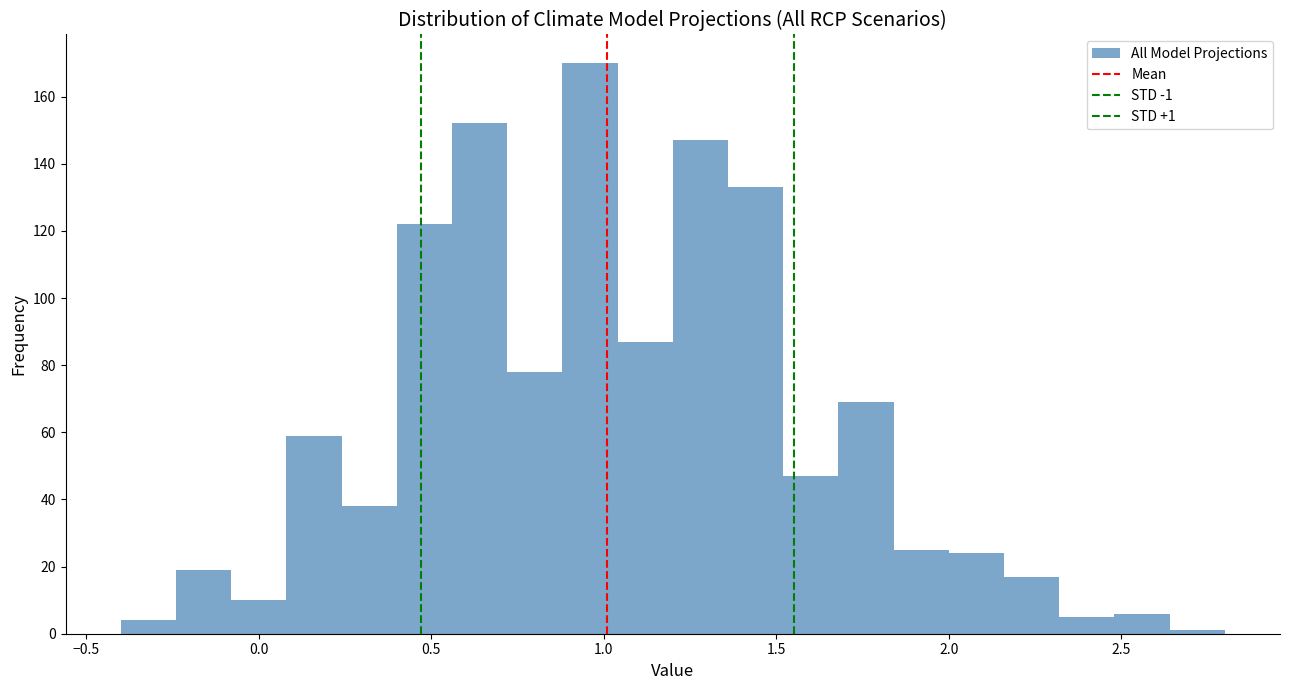

Read against the x-axis, roughly where is the centre of the tallest bar?

0.95